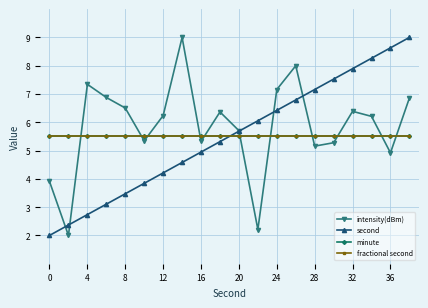

At how many categories does at least one series exceed 8?

4